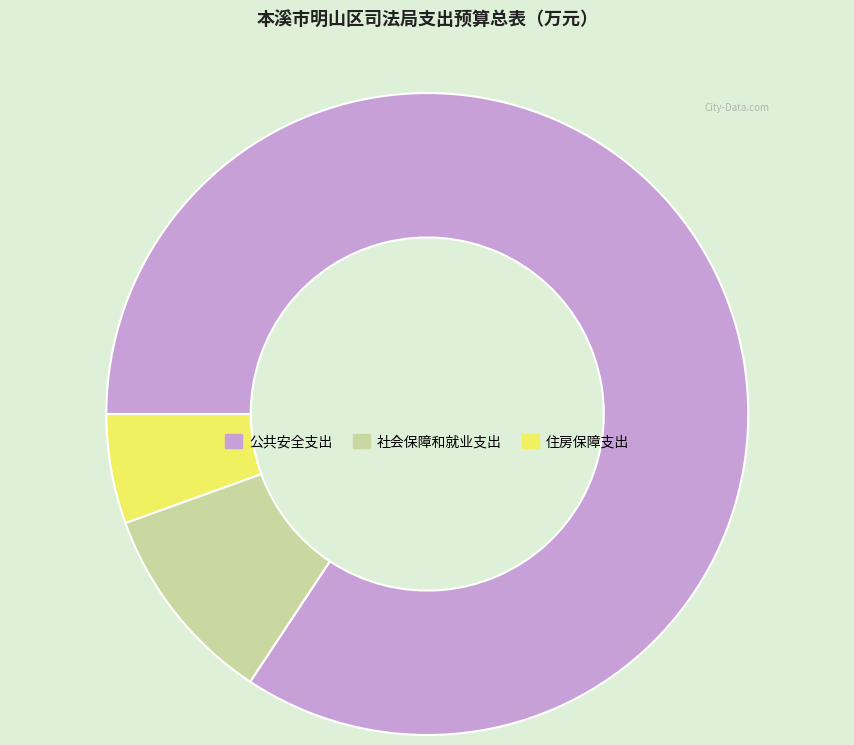

Rank the categories by value from lowest to highest.

住房保障支出, 社会保障和就业支出, 公共安全支出